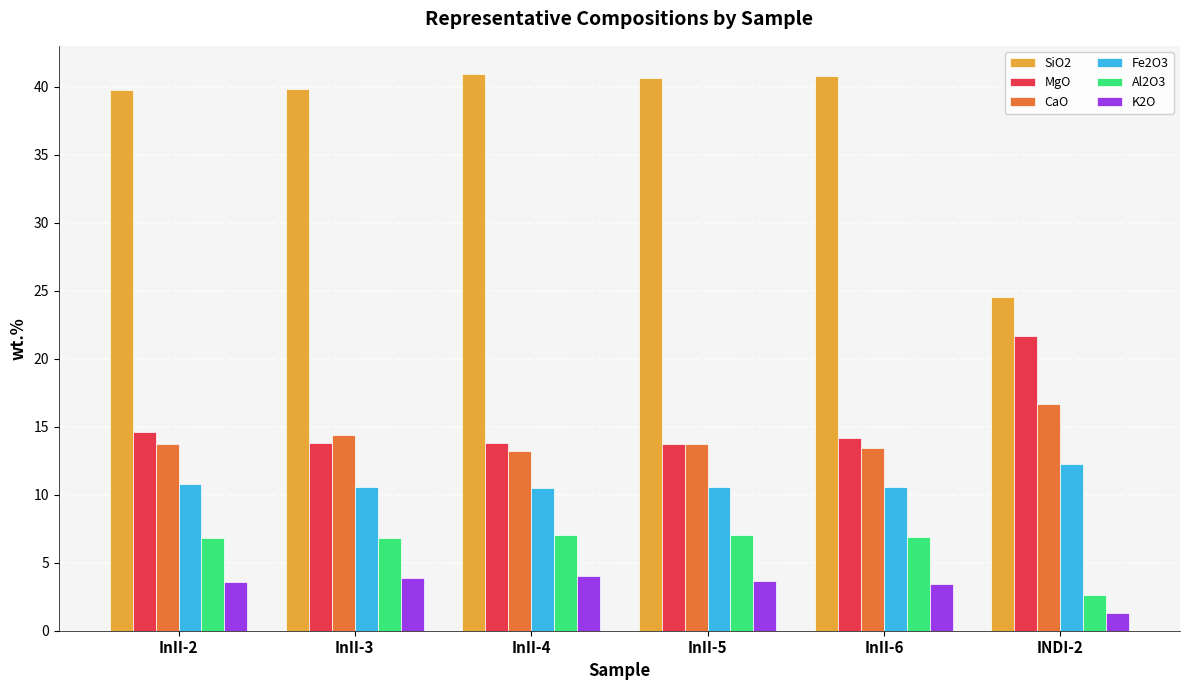

Are the bars grouped side by side (vs. stacked)?

Yes